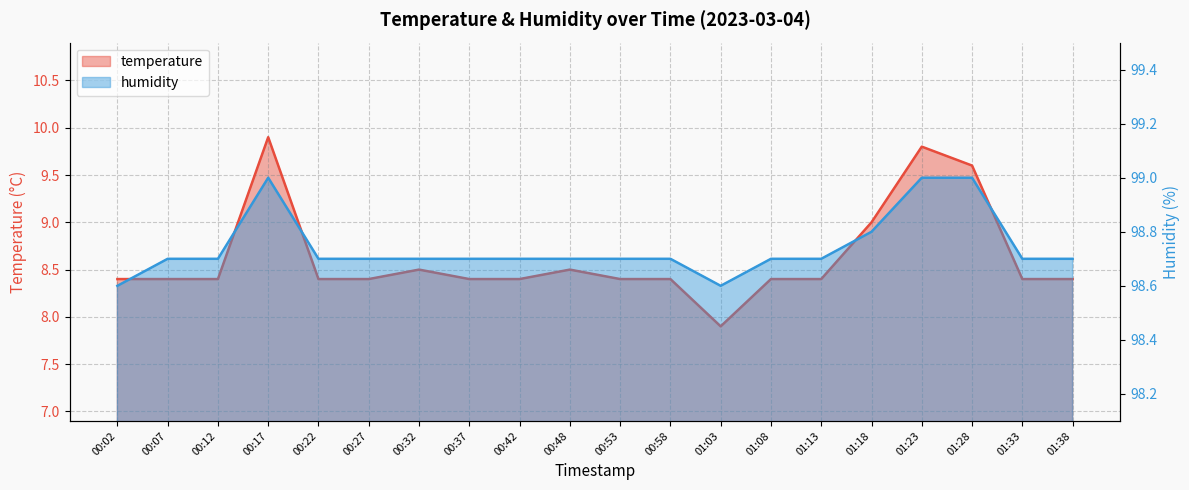

List the series in order of their peak value, highest first.

humidity, temperature